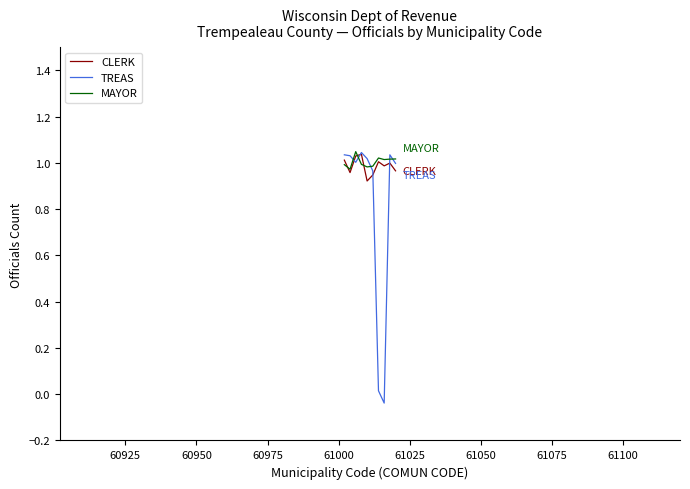

True or false: MAYOR and TREAS intersect in this chart.

True